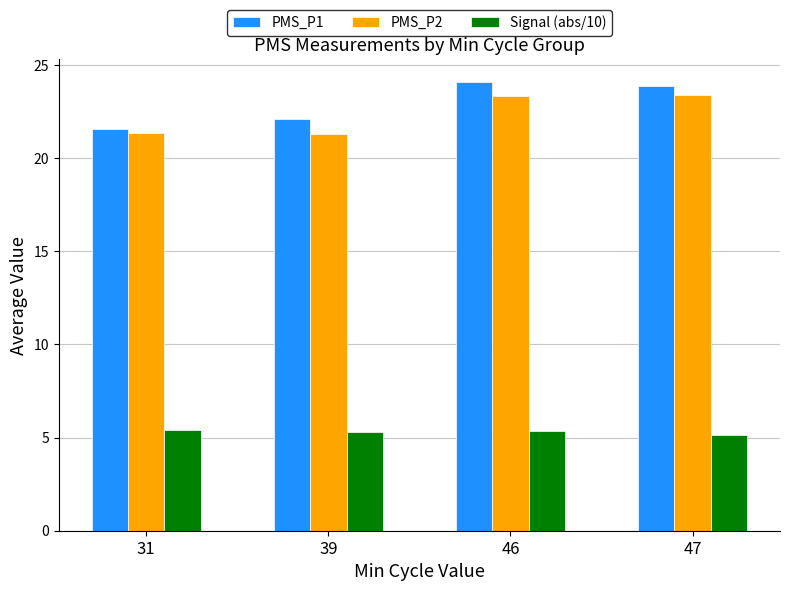

How many data points in PMS_P2 are less than 23?

2